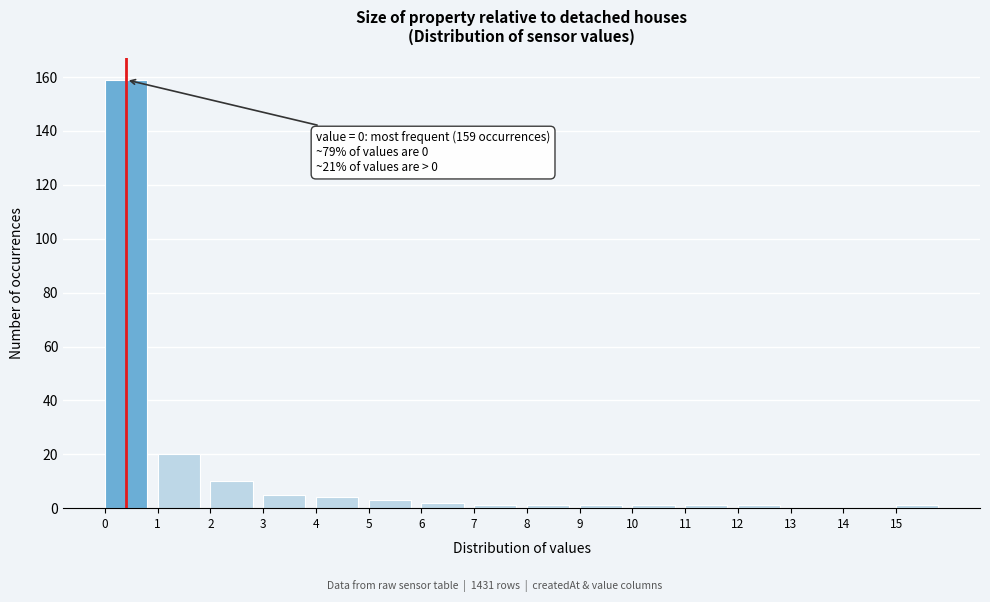

Over which range of the x-axis is the bar tallest?

0 to 1